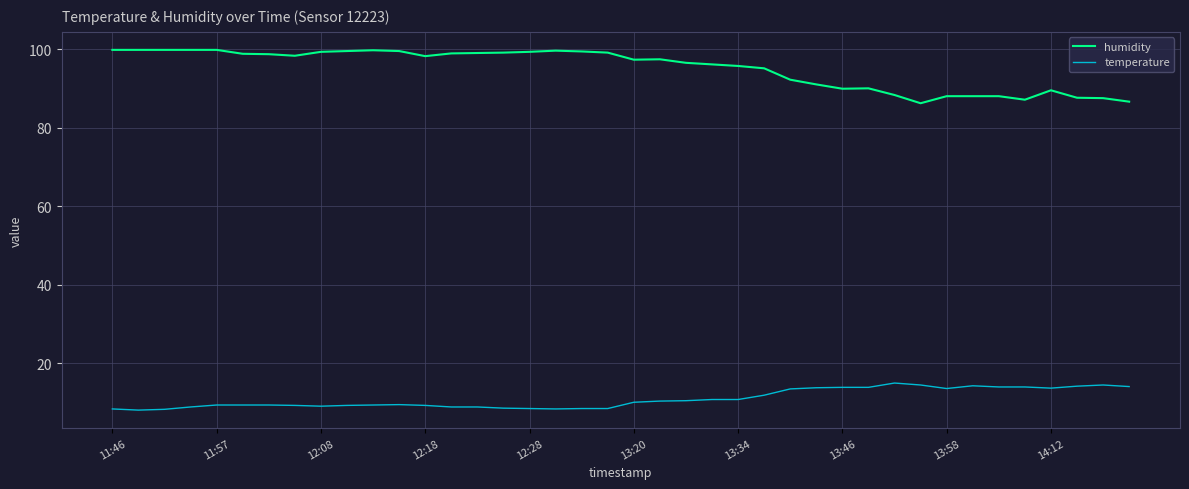

What is the highest value of the humidity series?

99.9